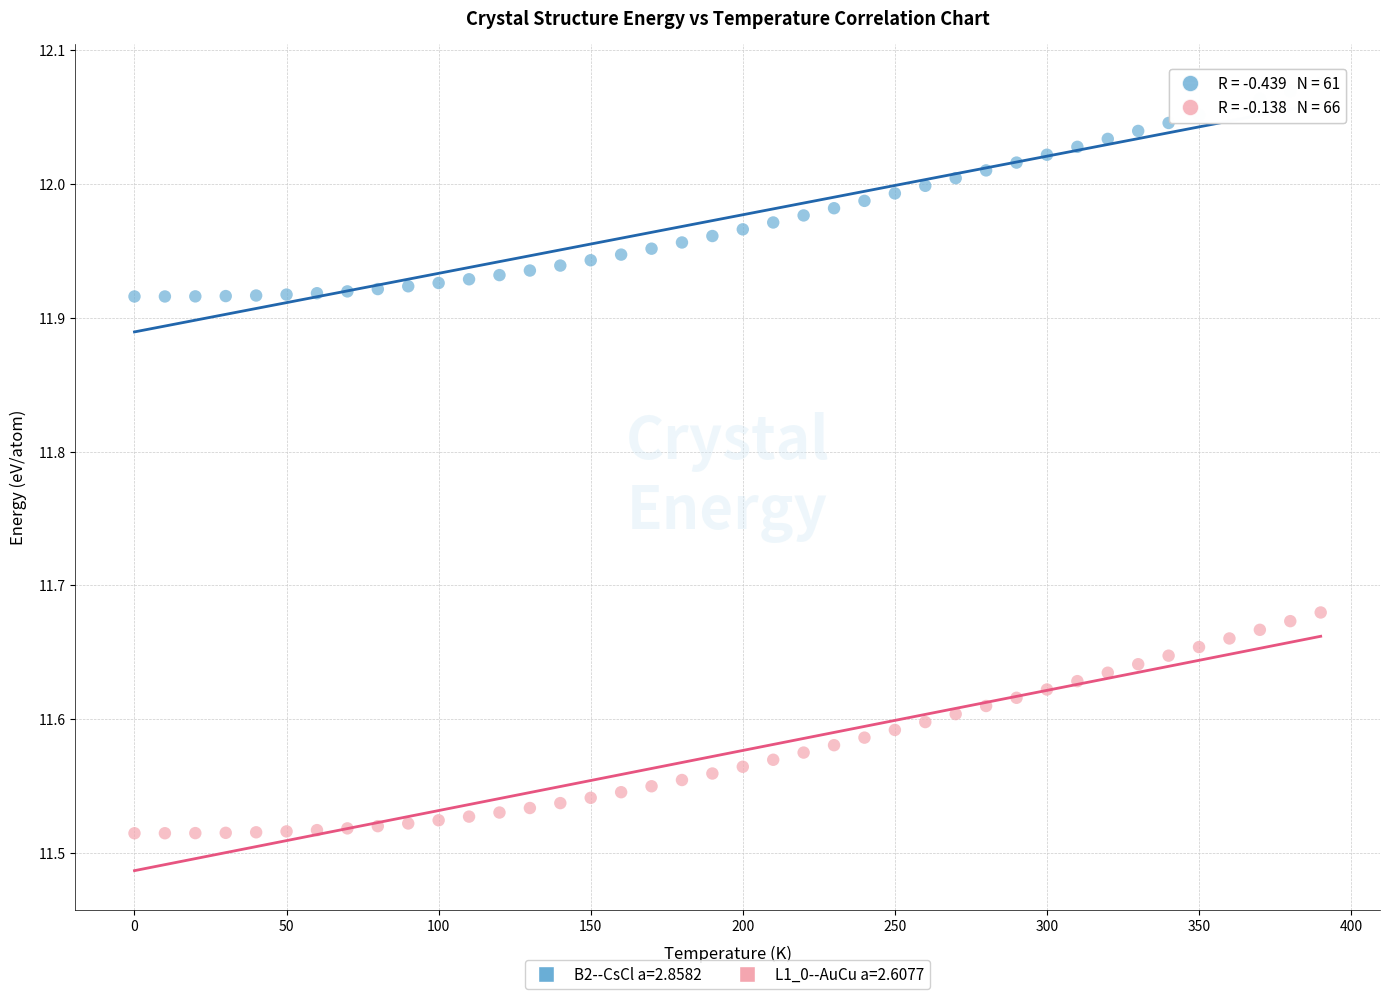

Across all data points, what is the range of Y values (max minus min)?

0.6